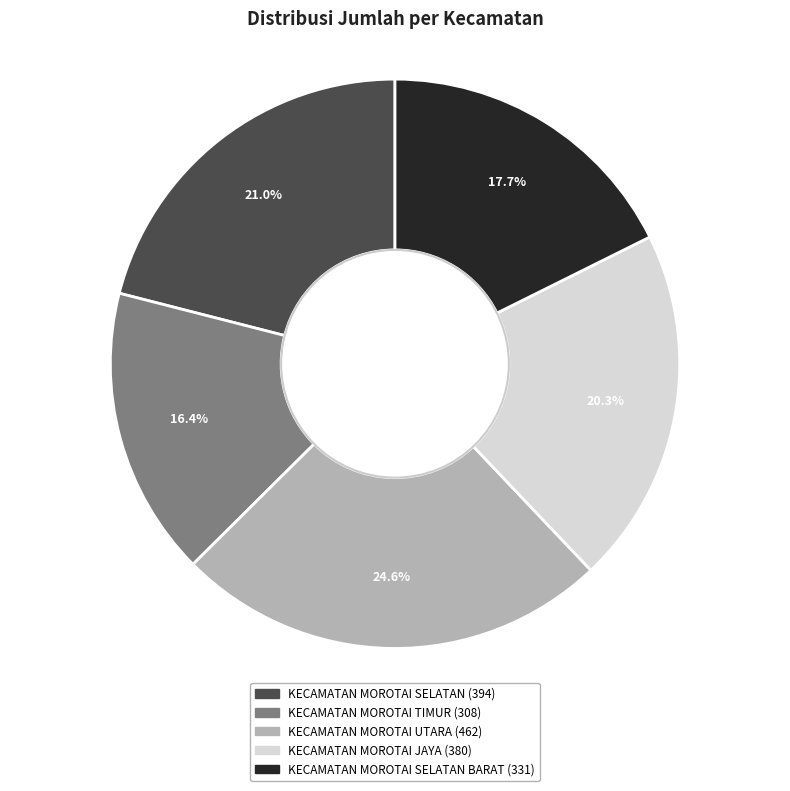

Is there a majority slice in this chart?

No